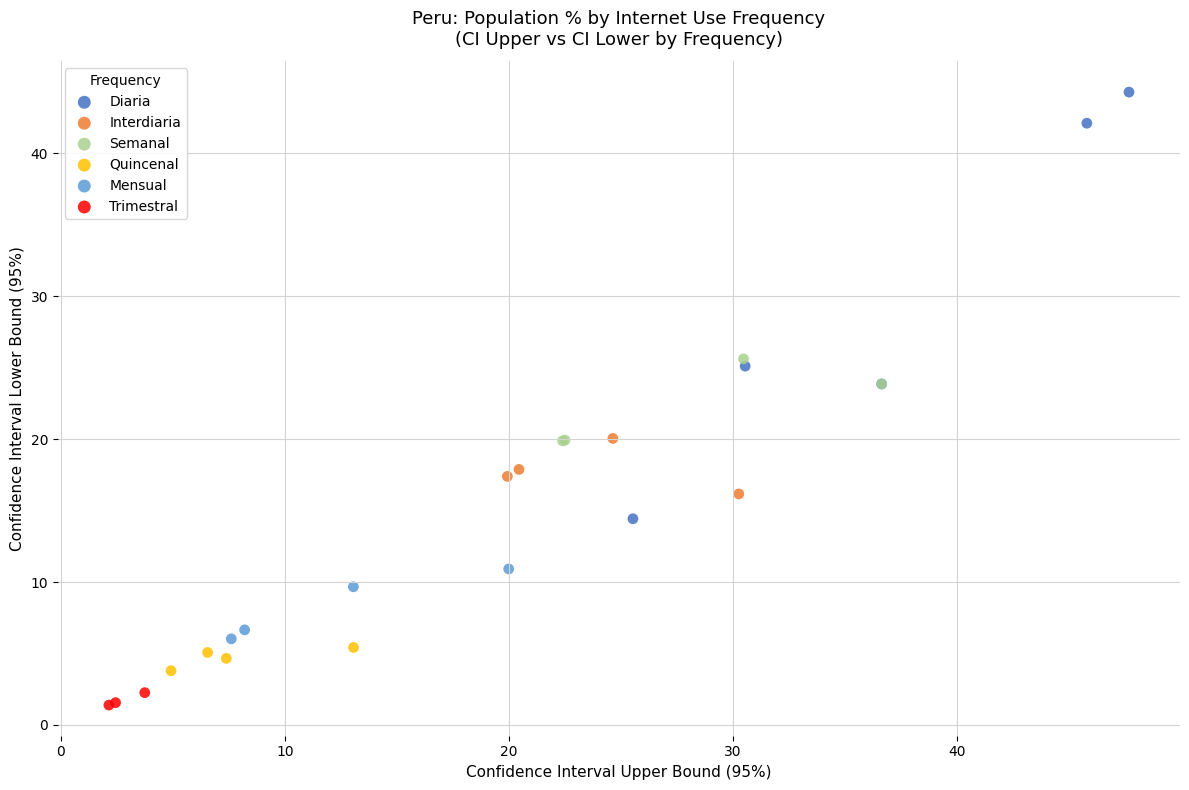

Which series has the largest Y range (max minus min)?

Diaria